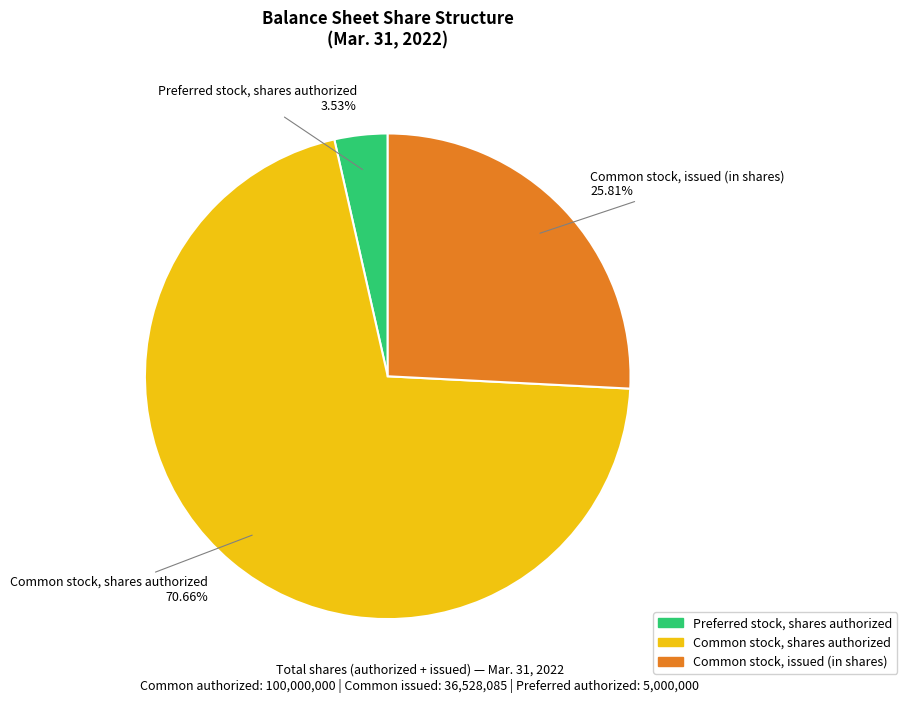

What percentage do Preferred stock, shares authorized and Common stock, issued (in shares) together represent?

29.3%